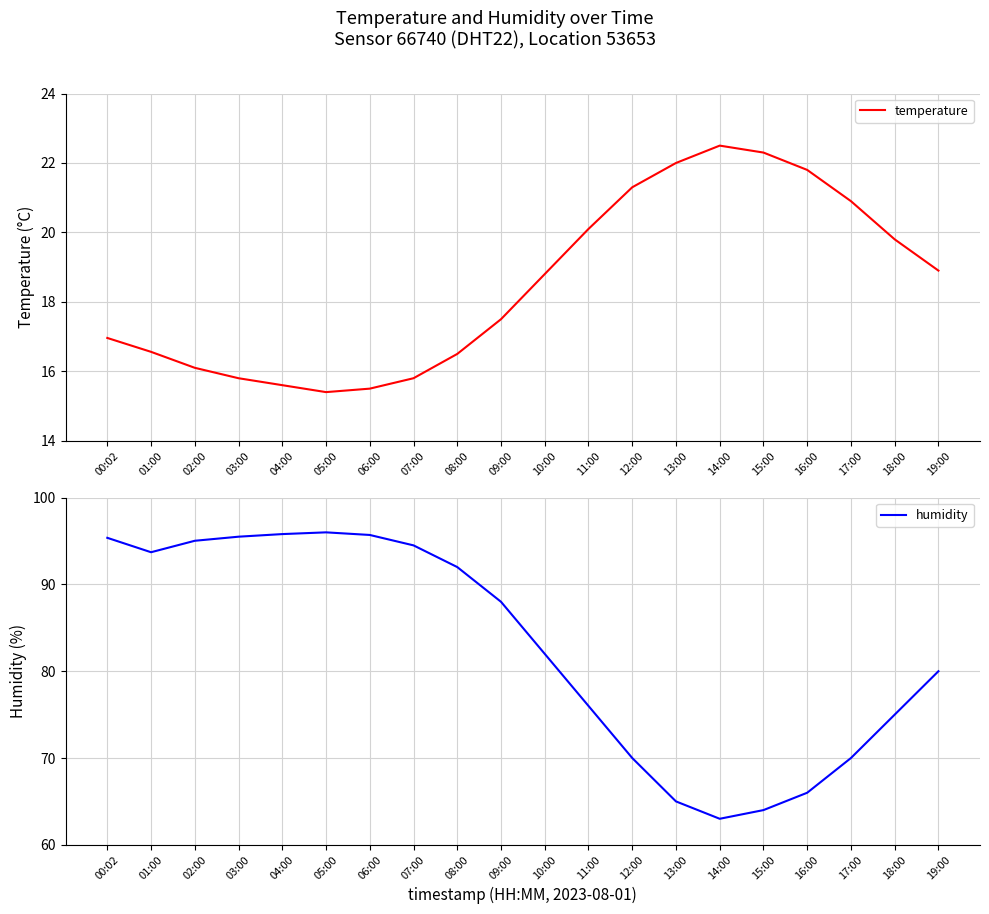

What is the approximate value of temperature at 16:00?

21.8